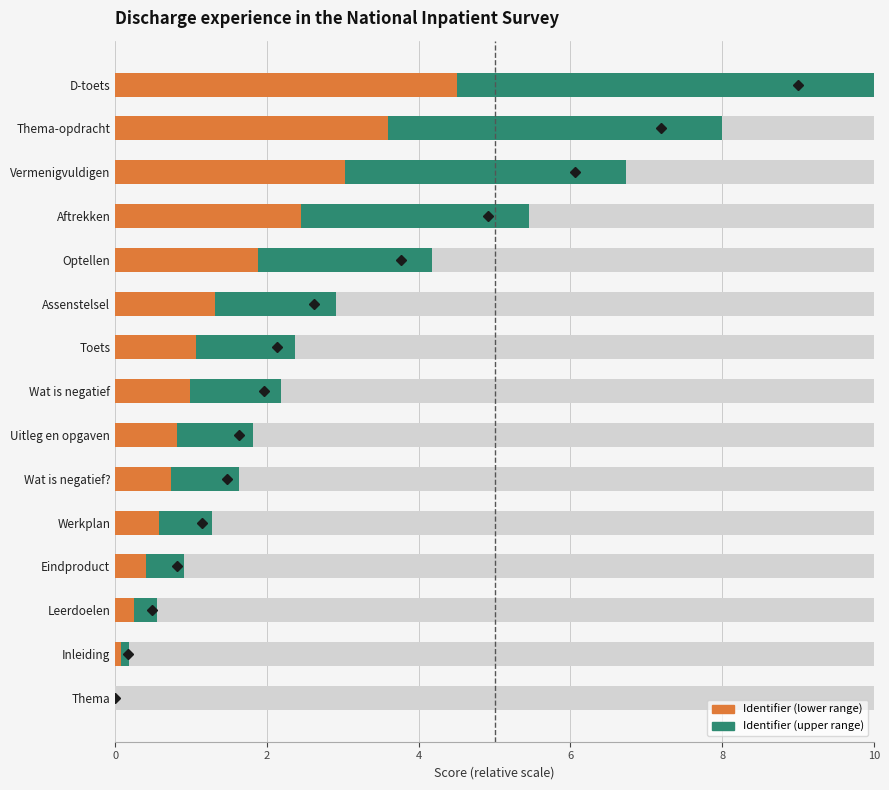

How many values in Identifier (upper range) are above zero?

14